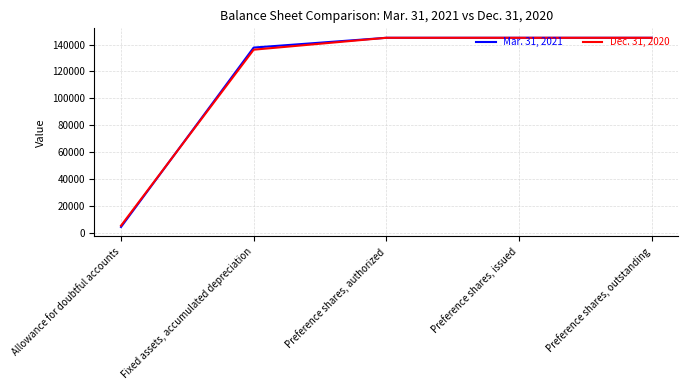

At which label is Mar. 31, 2021 closest to 74749?

Fixed assets, accumulated depreciation